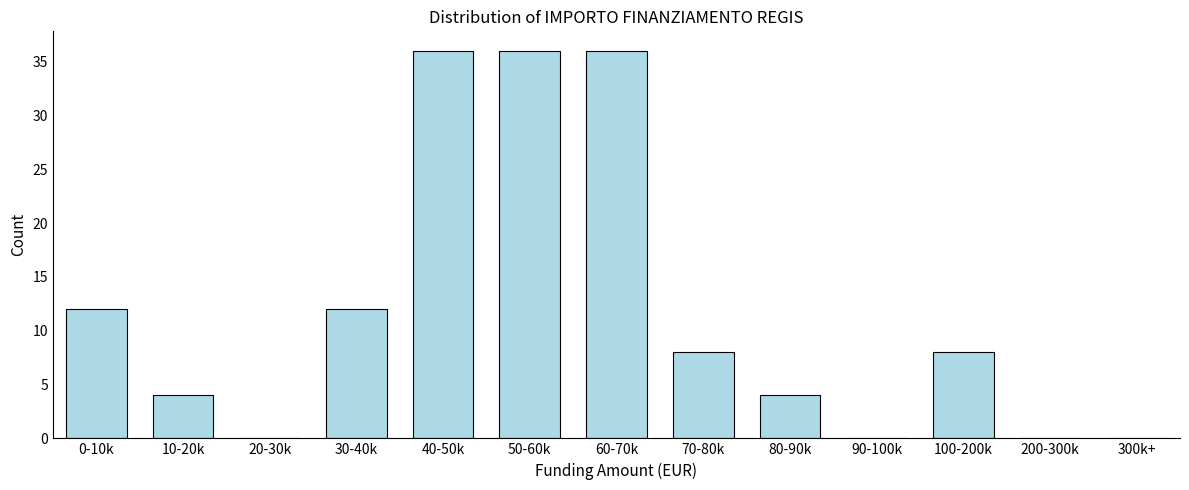

Reading left to right, extract all data points from this chart.

0-10k=12	10-20k=4	20-30k=0	30-40k=12	40-50k=36	50-60k=36	60-70k=36	70-80k=8	80-90k=4	90-100k=0	100-200k=8	200-300k=0	300k+=0